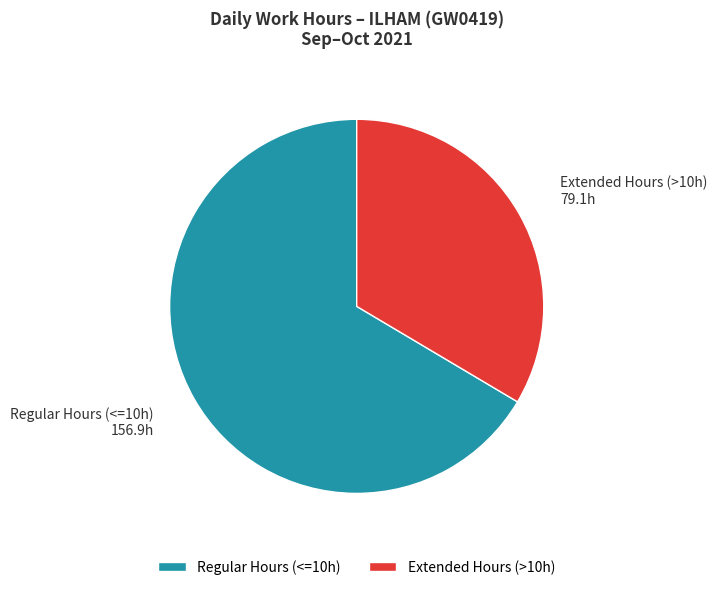

What is the ratio of the value at Extended Hours (>10h) to the value at Regular Hours (<=10h)?

0.5